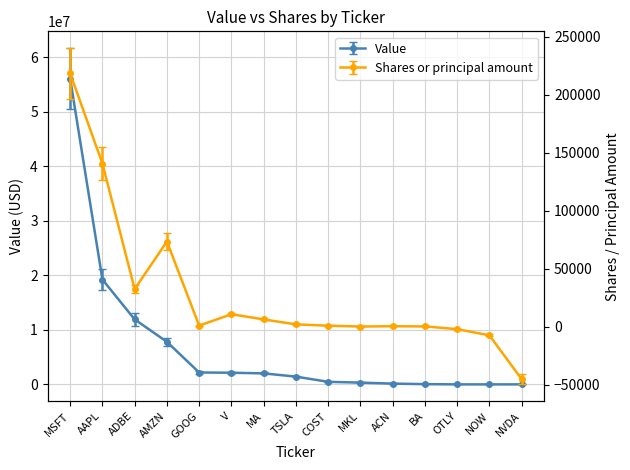

Reading left to right, extract all data points from this chart.

Value: 56052000	19230000	11916000	7804000	2179000	2140000	2017000	1423000	471000	323000	144000	46000	0	0	0
Shares or principal amount: 218245	140655	32551	73480	996	10867	6393	2113	982	250	519	337	-2000	-7316	-45081